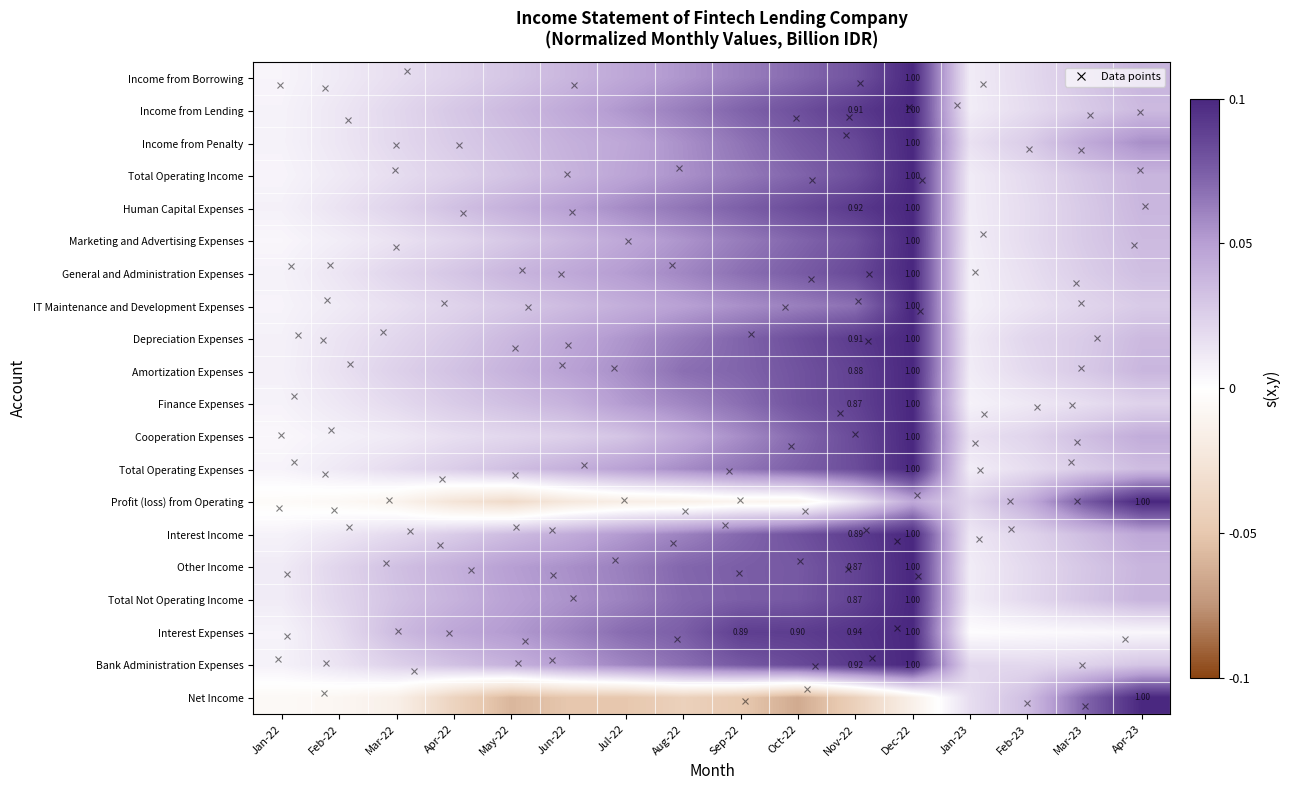

How many categories are shown in the chart?

16